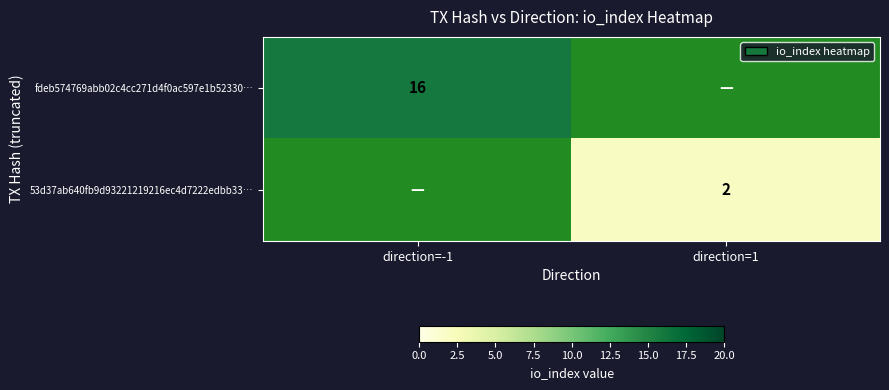

Is it true that fdeb574769abb02c4cc271d4f0ac597e1b52330… equals 11 at direction=-1?

False